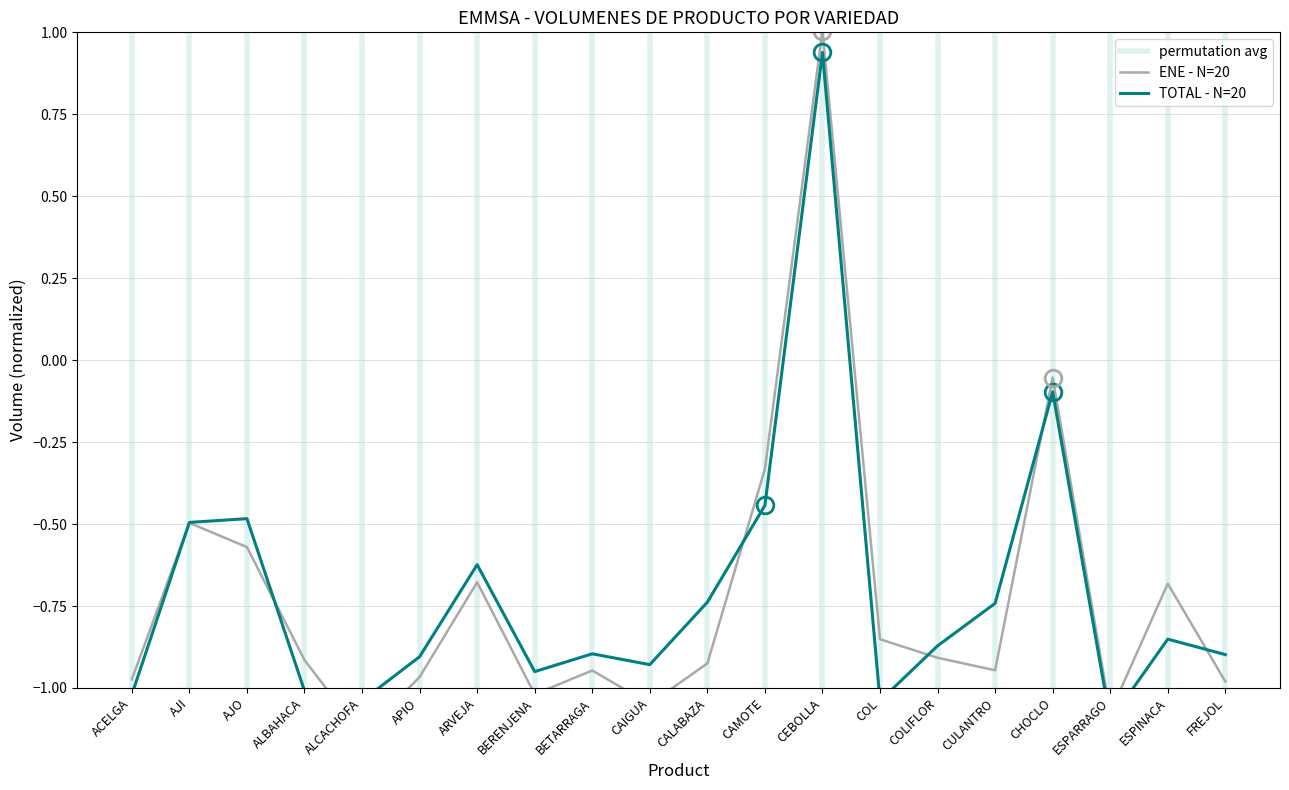

Rank the categories by TOTAL value from highest to lowest.

CEBOLLA, CHOCLO, CAMOTE, AJO, AJI, ARVEJA, CALABAZA, CULANTRO, ESPINACA, COLIFLOR, BETARRAGA, FREJOL, APIO, CAIGUA, BERENJENA, ALBAHACA, ACELGA, ALCACHOFA, COL, ESPARRAGO